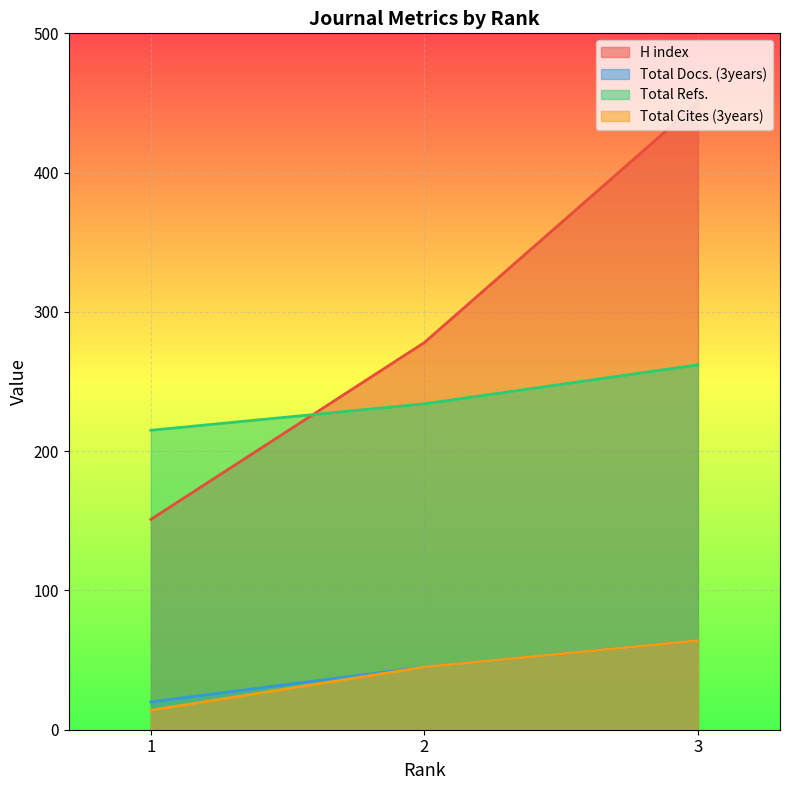

Read the Total Refs. value at 3, to the nearest 10.

260